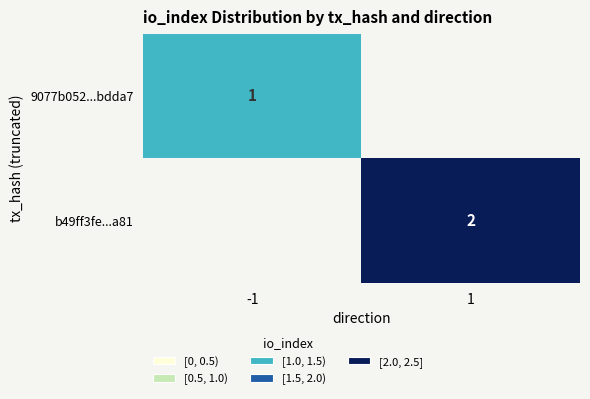

Which series has the largest range (max minus min)?

9077b052...bdda7